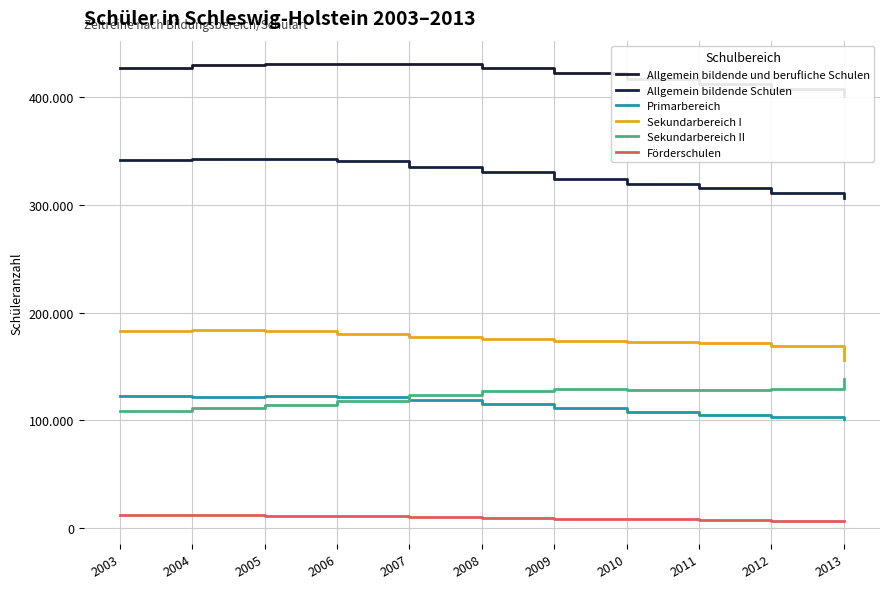

Is the value of Förderschulen at 2008 greater than the value of Primarbereich at 2005?

No